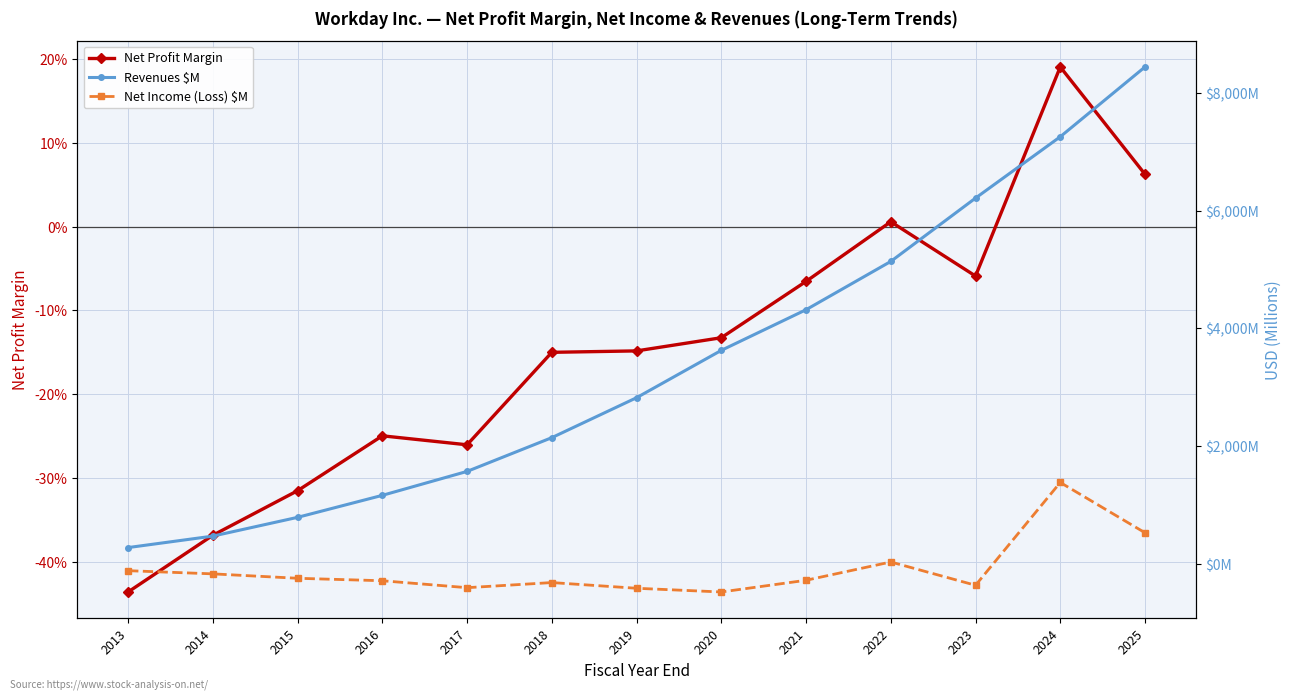

At 2018, list the series in order from smallest to largest.

Net Income (Loss) $M, Net Profit Margin, Revenues $M